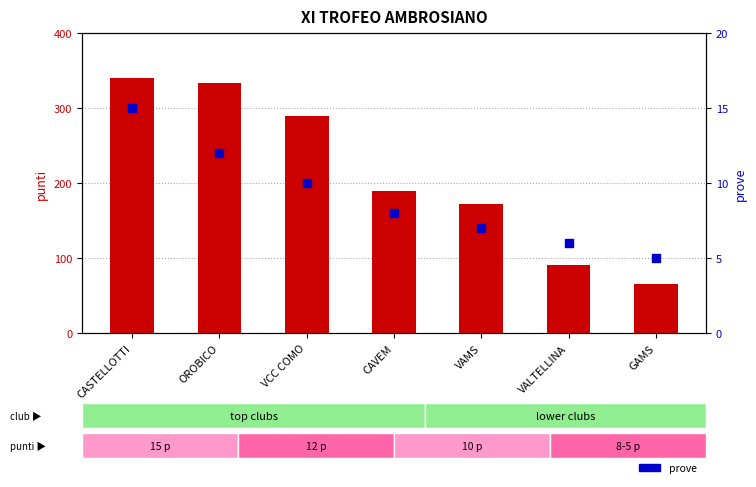

Which series has the largest Y range (max minus min)?

punti